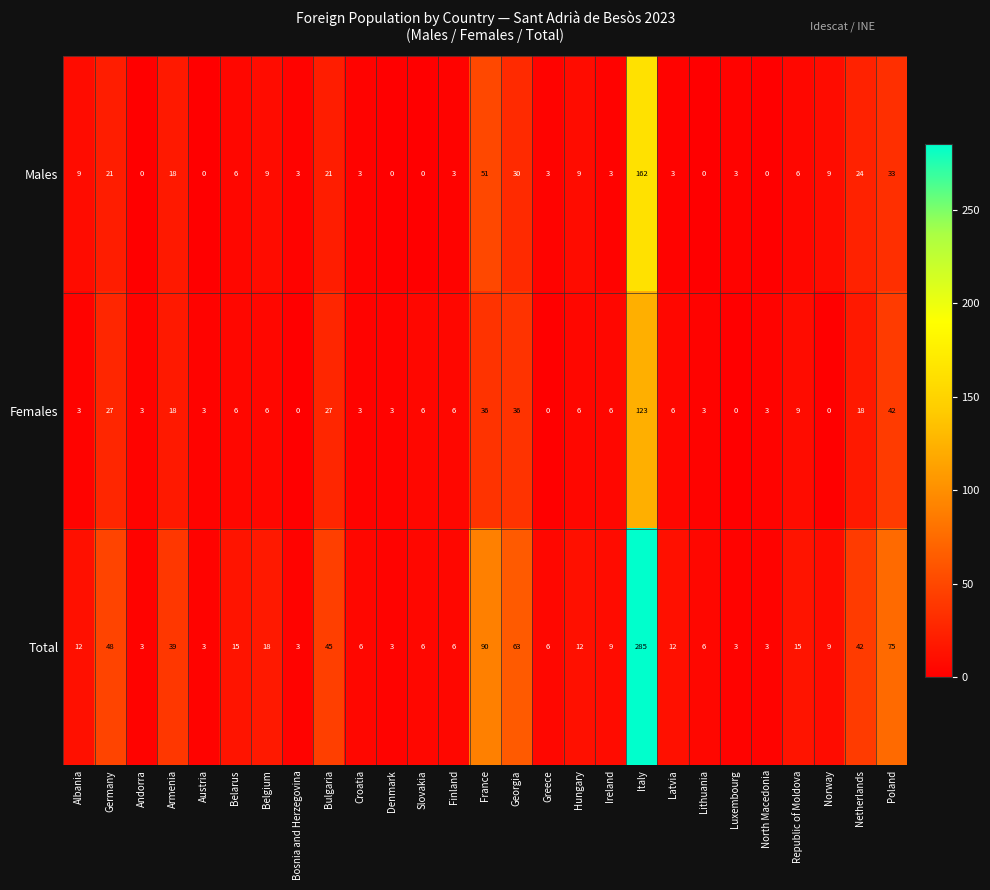

Which category has the highest value across all series?

Italy